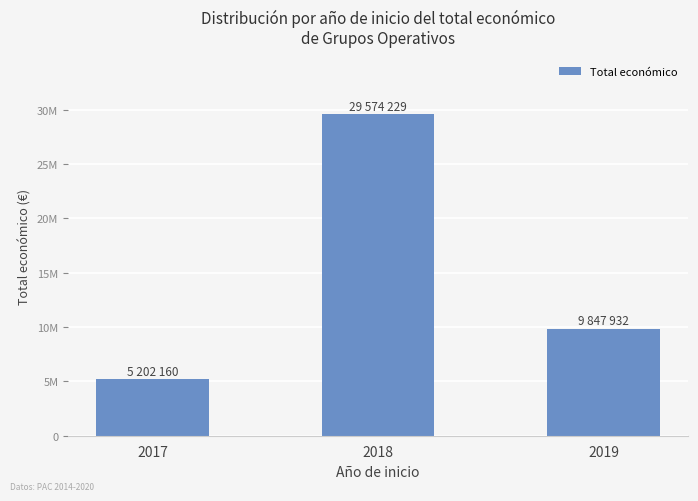

Does the chart contain any negative values?

No